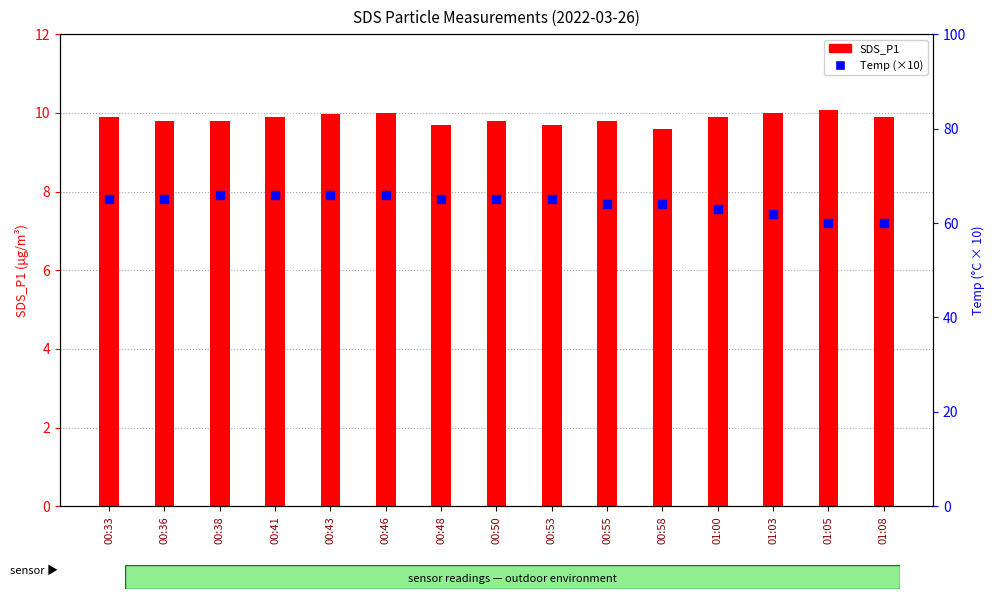

Which series has the widest spread of Y values?

Temp (×10)